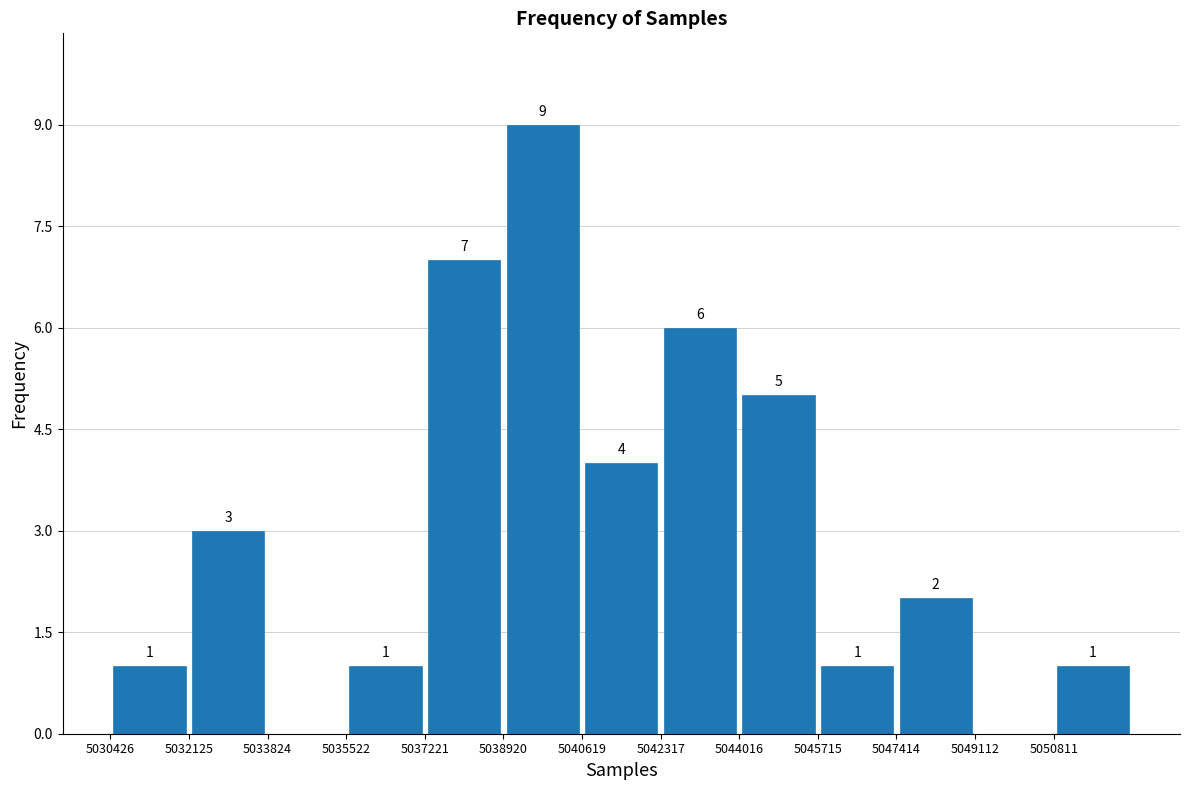

Over which range of the x-axis is the bar tallest?

5039000 to 5040600